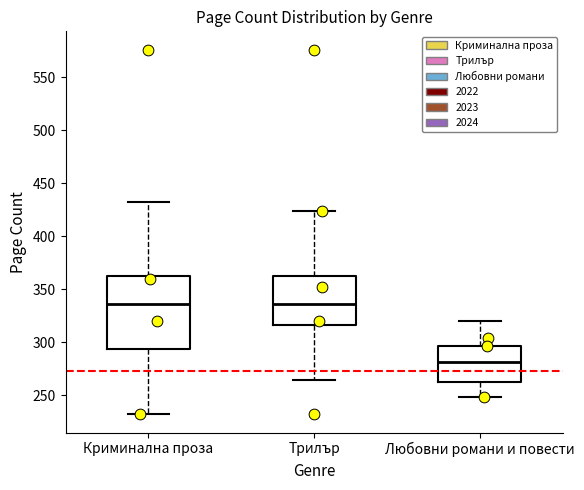

Reading left to right, transcribe this box plot: for each box, give where its median line is, the range the box spans, and where its two whiskers end, as read against the y-axis. The values are not printed on the chart, so give them approximately, as read against the axis.

Криминална проза: median 335, box 295 to 360, whiskers 230 to 430
Трилър: median 335, box 315 to 360, whiskers 265 to 425
Любовни романи и повести: median 280, box 260 to 295, whiskers 250 to 320